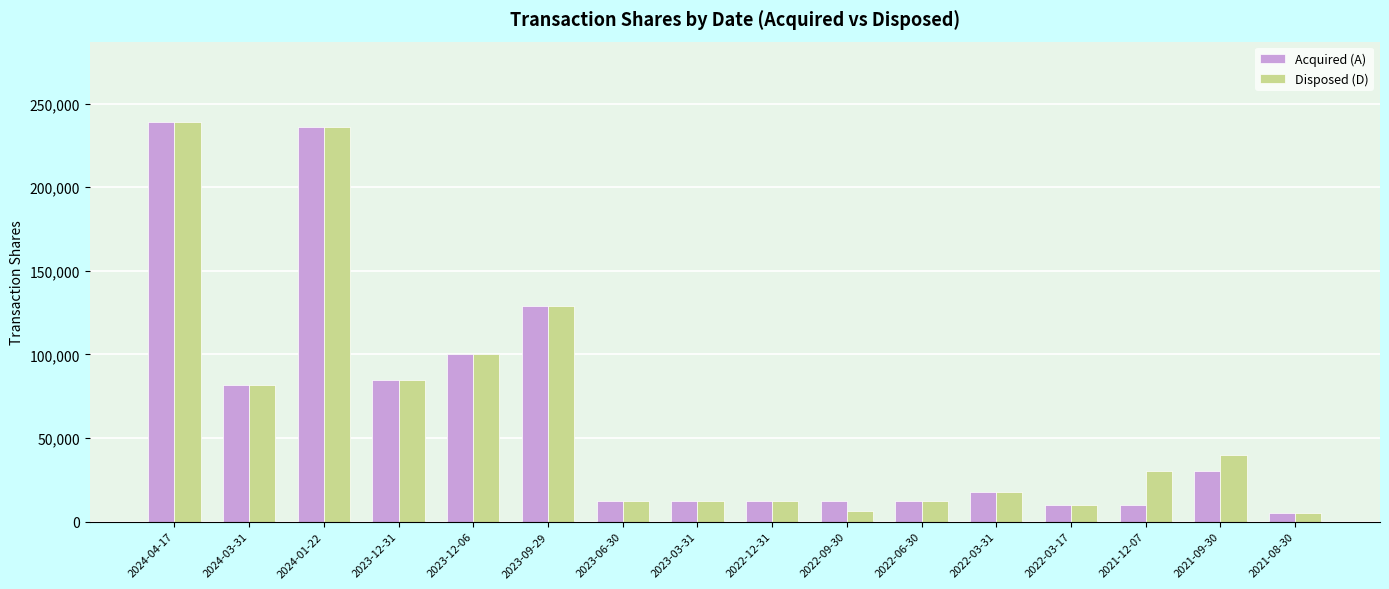

What is the difference between the Disposed (D) values at 2022-09-30 and 2023-03-31?

6352